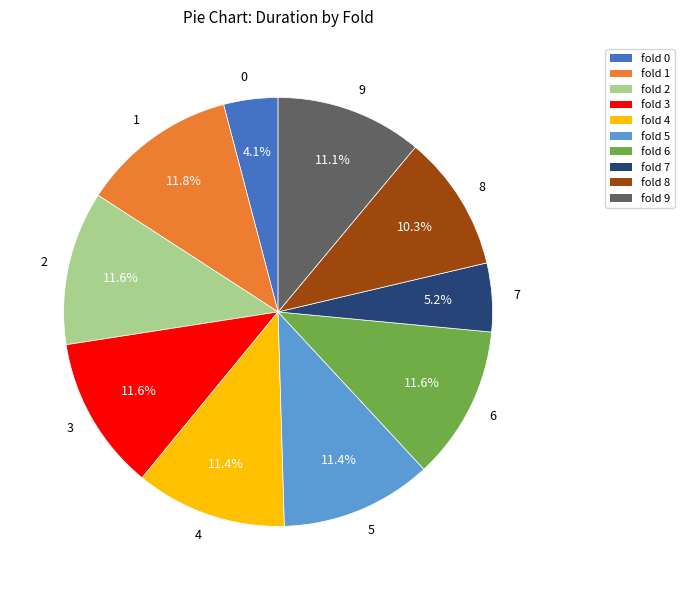

Which slice is the smallest?

0